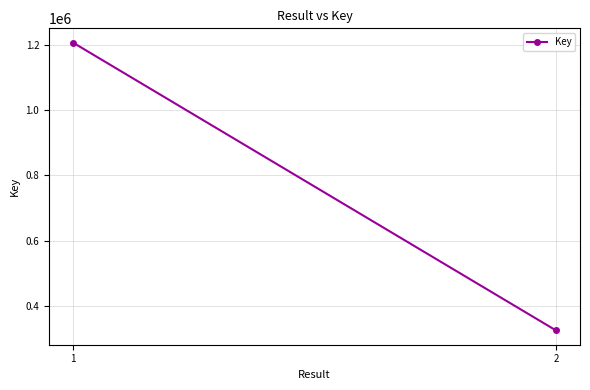

What is the value of the 2nd point from the left?

326736